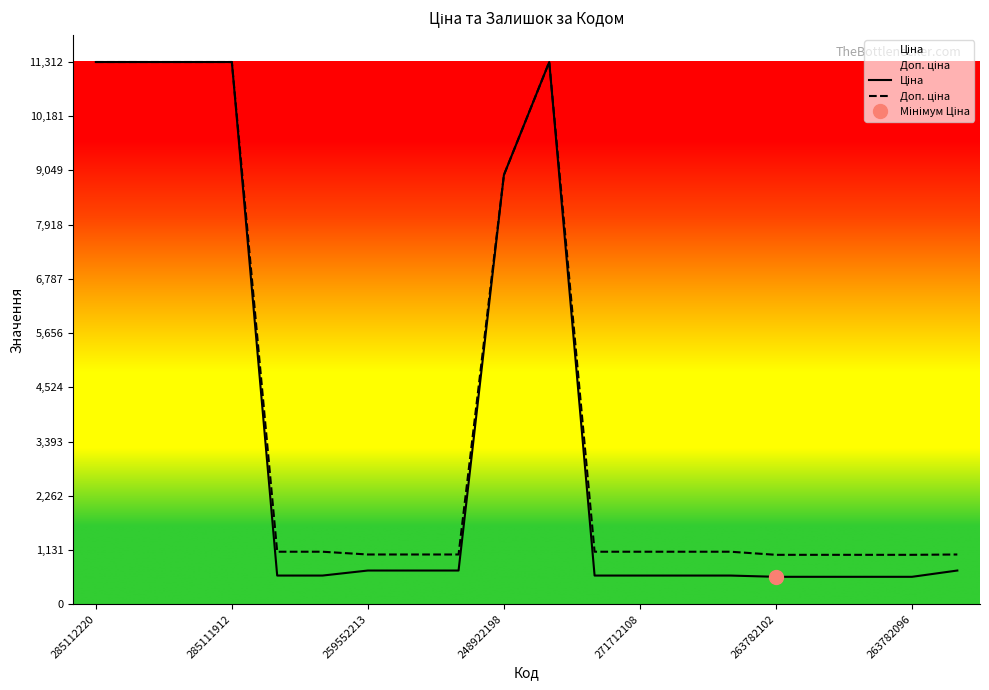

Count the number of data series in this chart.

2